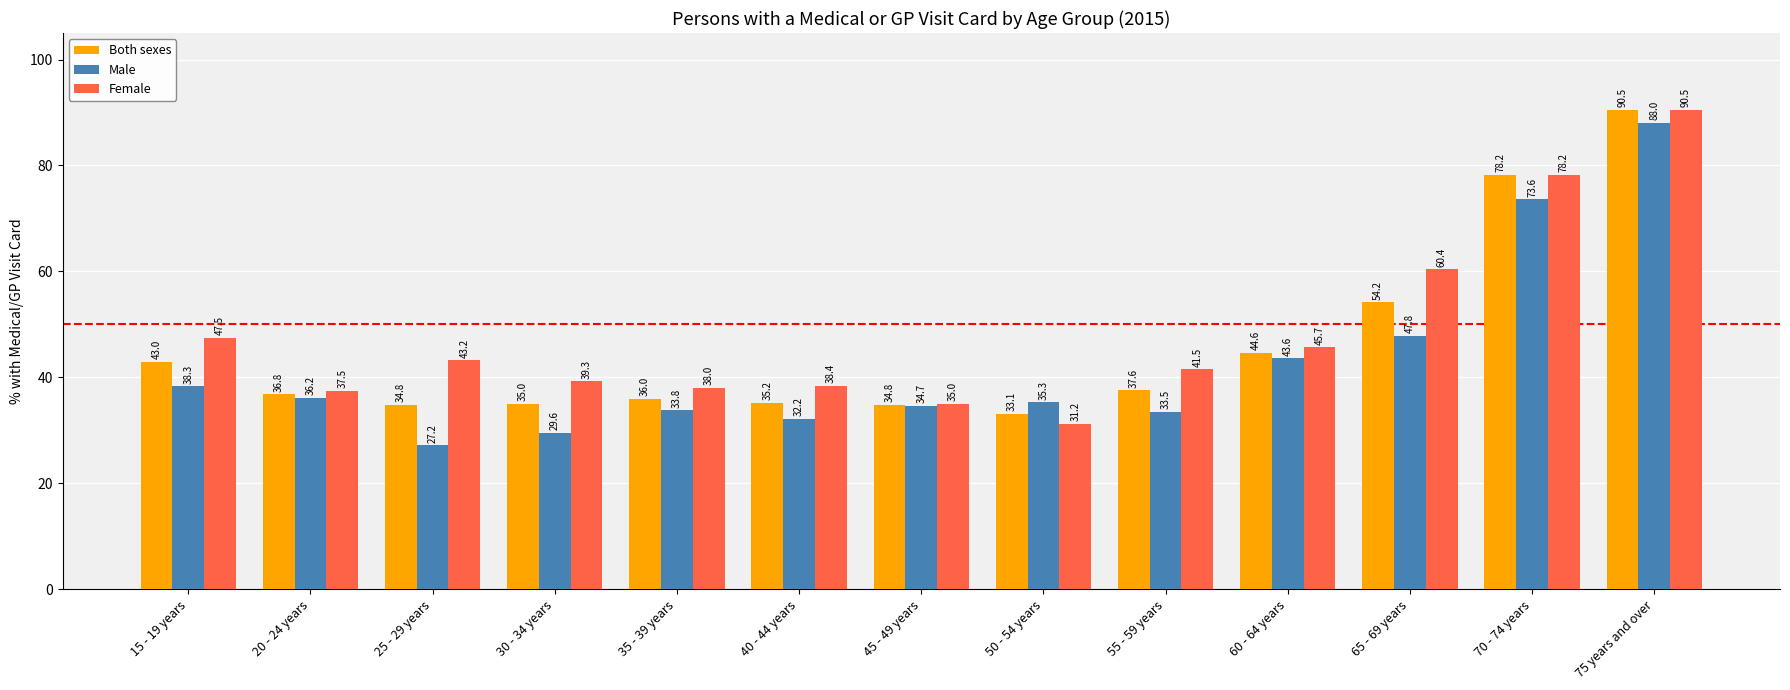

Which category has the highest value in the Male series?

75 years and over